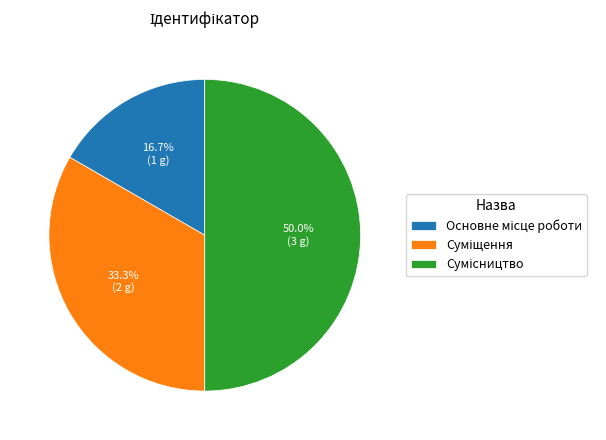

Is it true that Сумісництво is 39% of the pie?

False